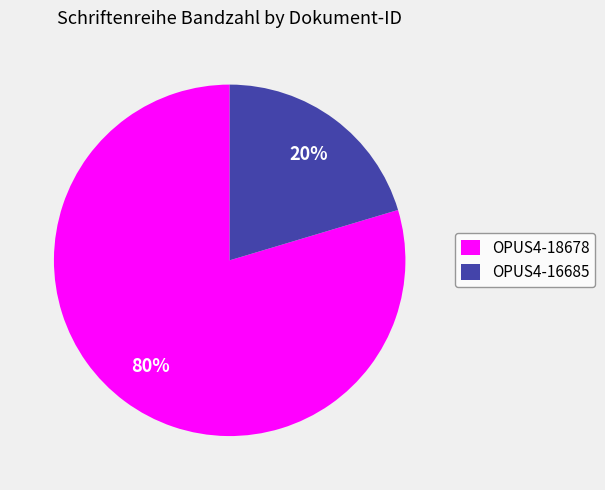

What percentage is the OPUS4-16685 slice, to the nearest percent?

20%